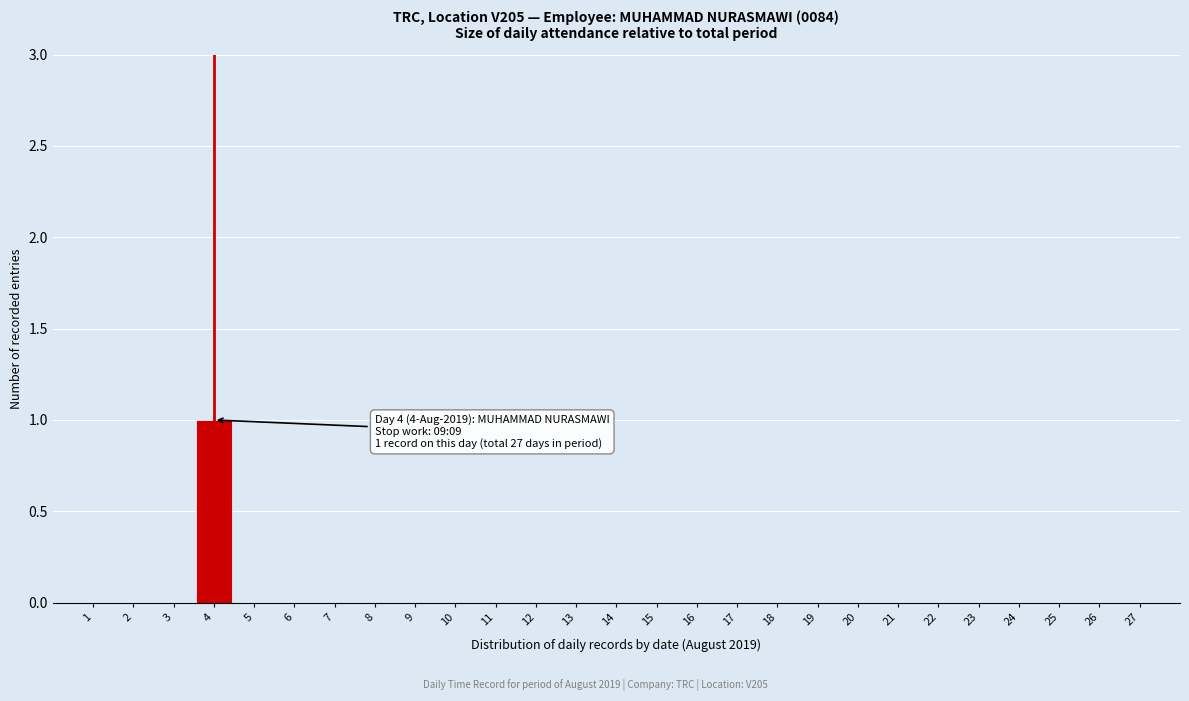

Is it true that the value at 19 is 0?

True